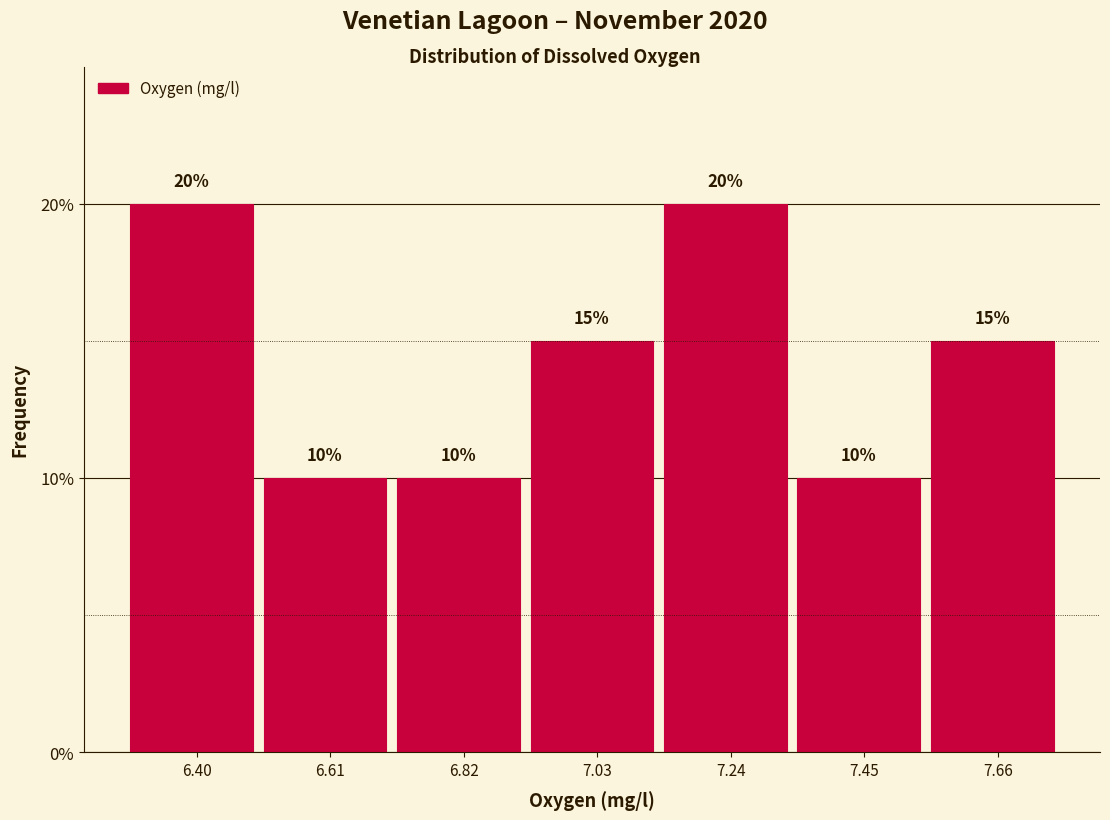

Reading left to right, transcribe this chart: for each bar, give the range it covers on the x-axis and its height. The bar edges are not printed on the chart, so give them approximately, as read against the axis.

6.30 to 6.50: 20
6.50 to 6.70: 10
6.70 to 6.95: 10
6.95 to 7.15: 15
7.15 to 7.35: 20
7.35 to 7.55: 10
7.55 to 7.75: 15